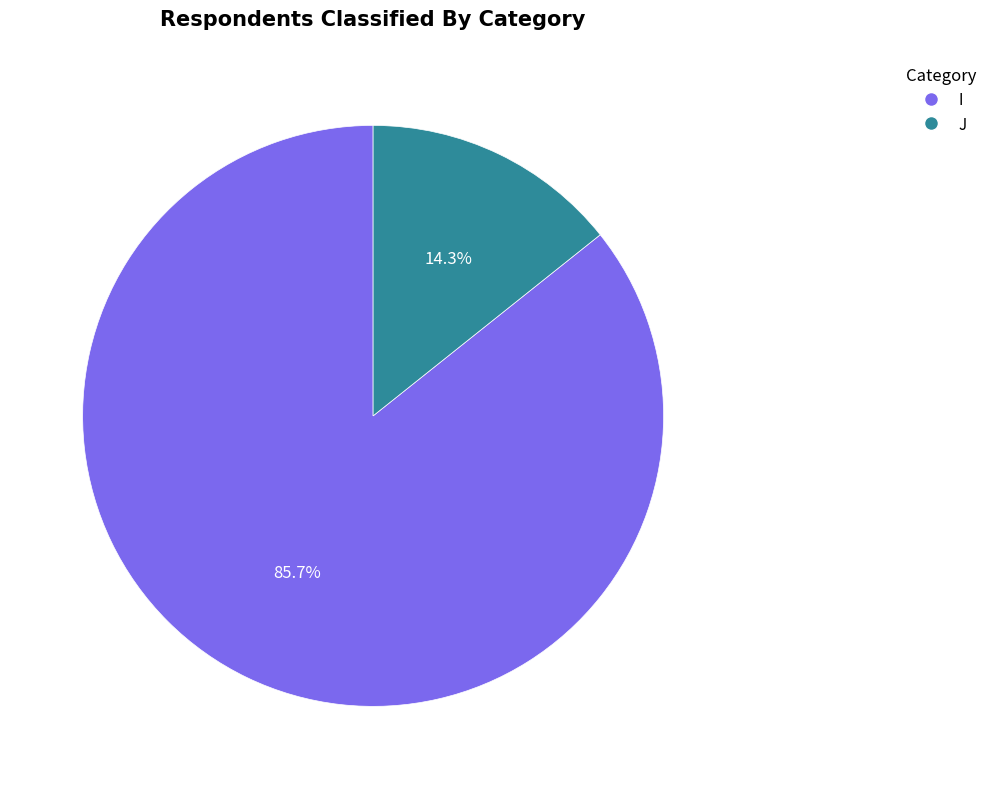

Which has a higher value, J or I?

I